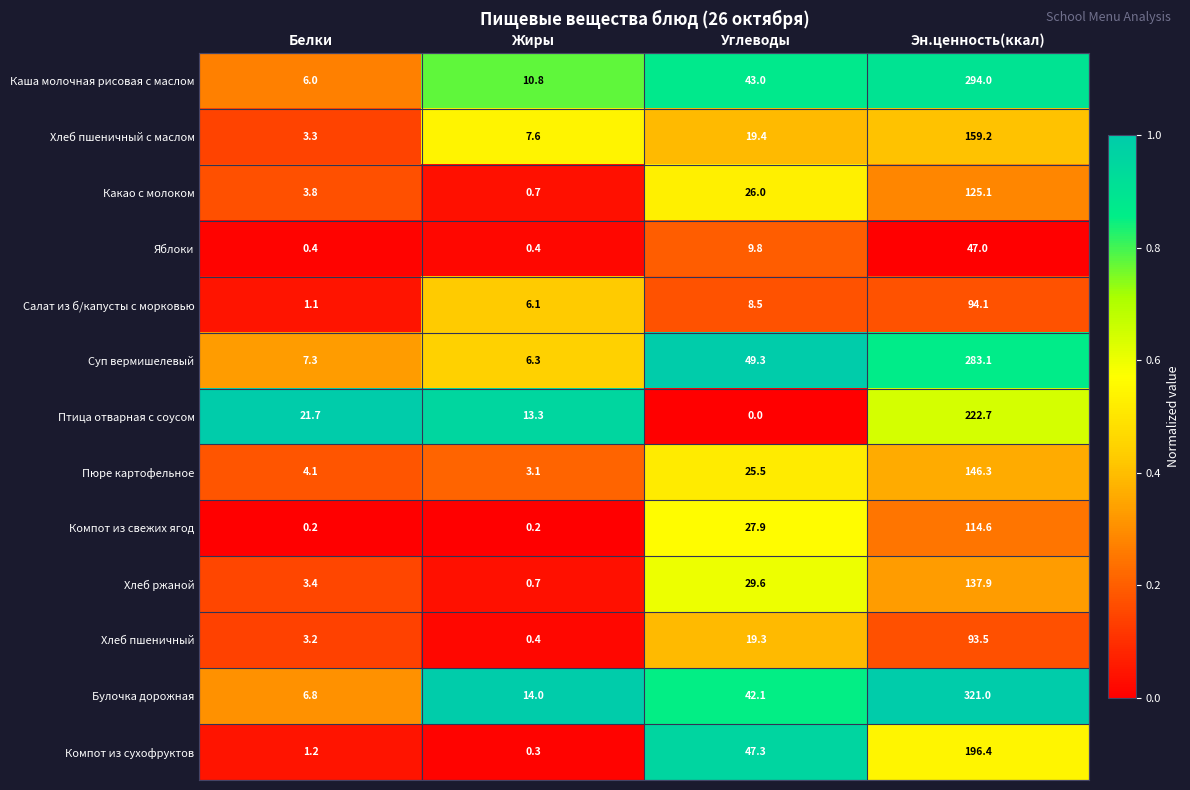

What is the lowest value of the Салат из б/капусты с морковью series?

1.1